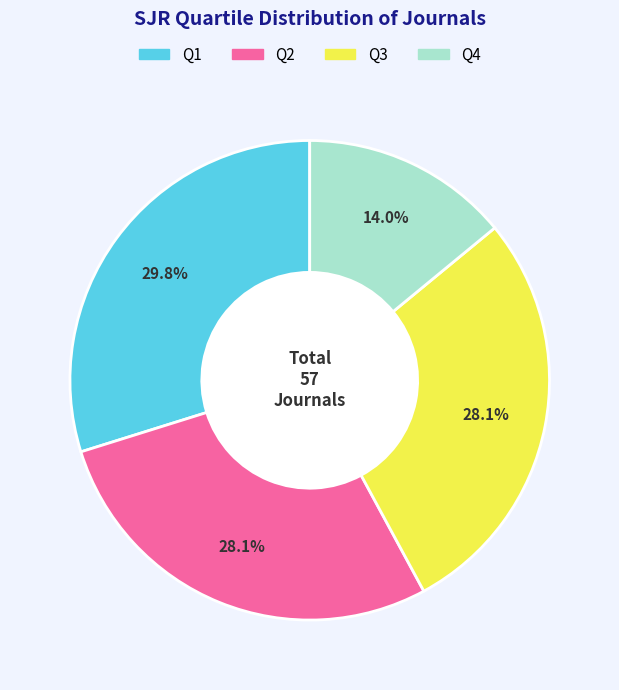

Do Q1 and Q2 together represent more than half of the pie?

Yes